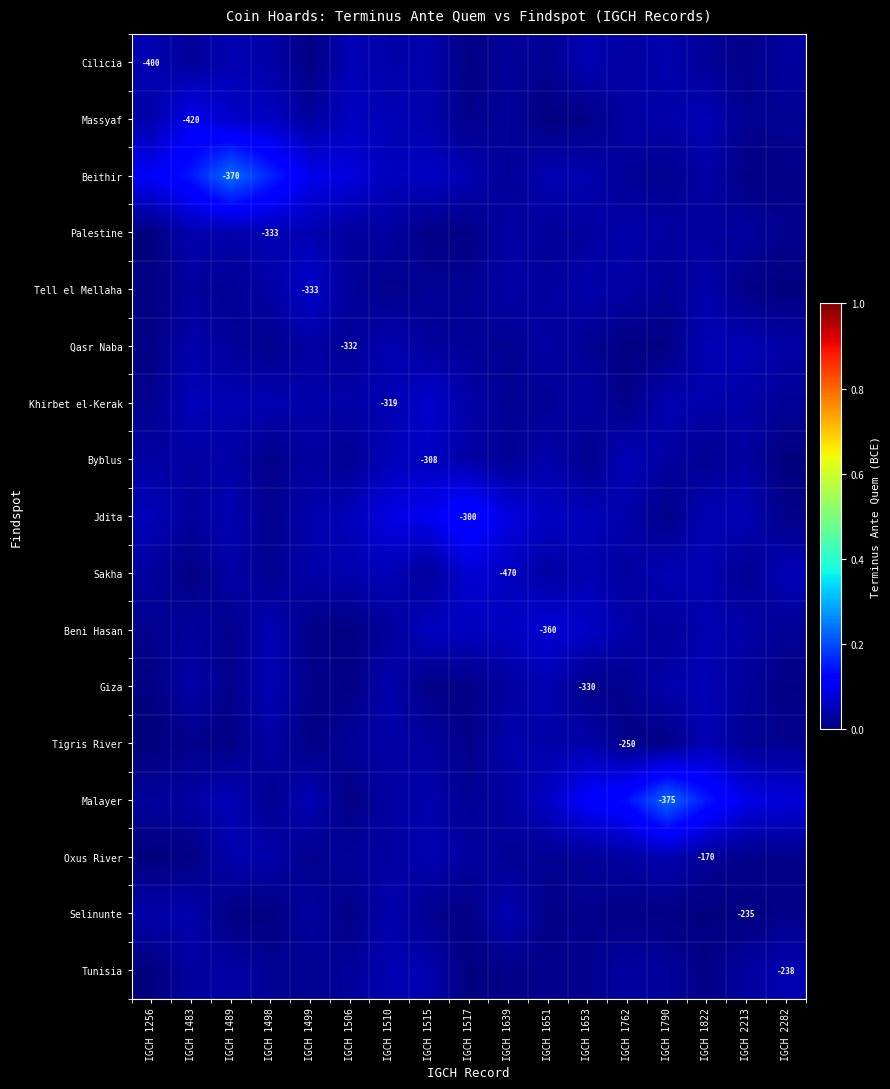

Between IGCH 1256 and IGCH 1483, which is larger?

IGCH 1256